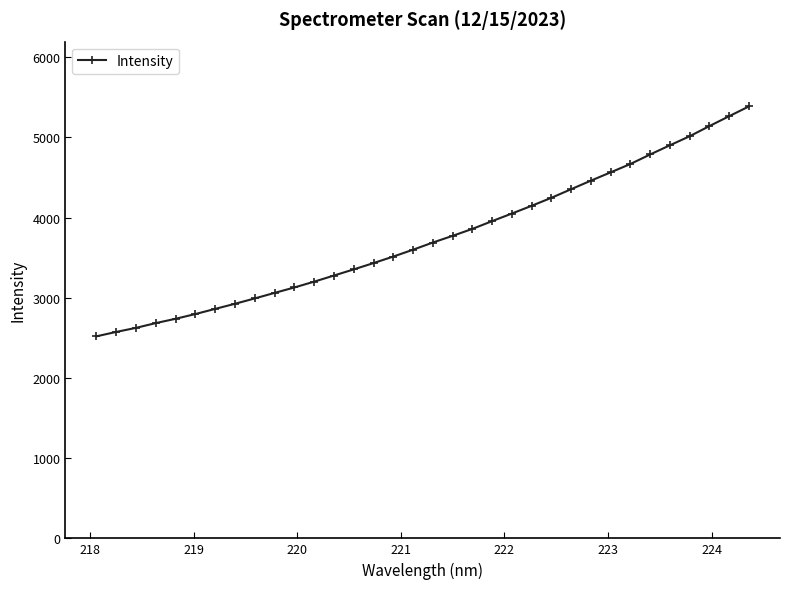

True or false: the data has more than 0 interior local peaks.

False